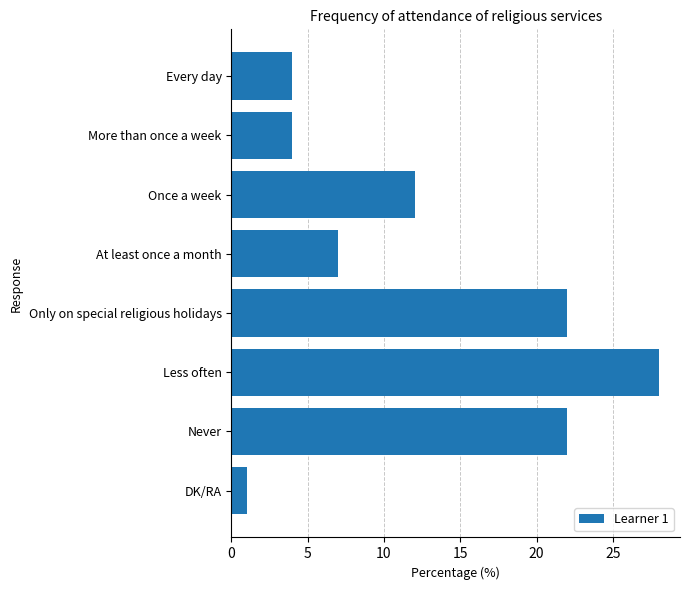

What is the smallest value displayed?

1